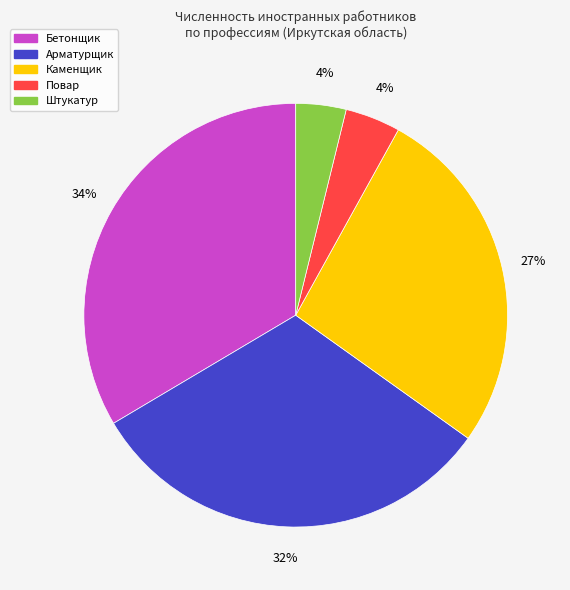

The Штукатур slice represents 15% of the pie. True or false?

False